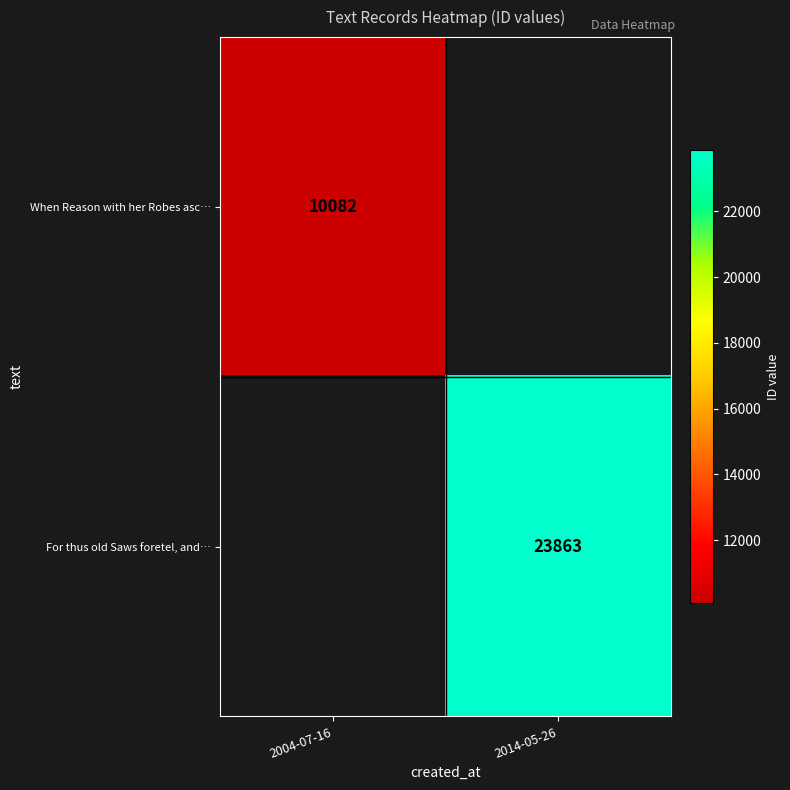

True or false: For thus old Saws foretel, and… has a value of 23863 at 2014-05-26.

True